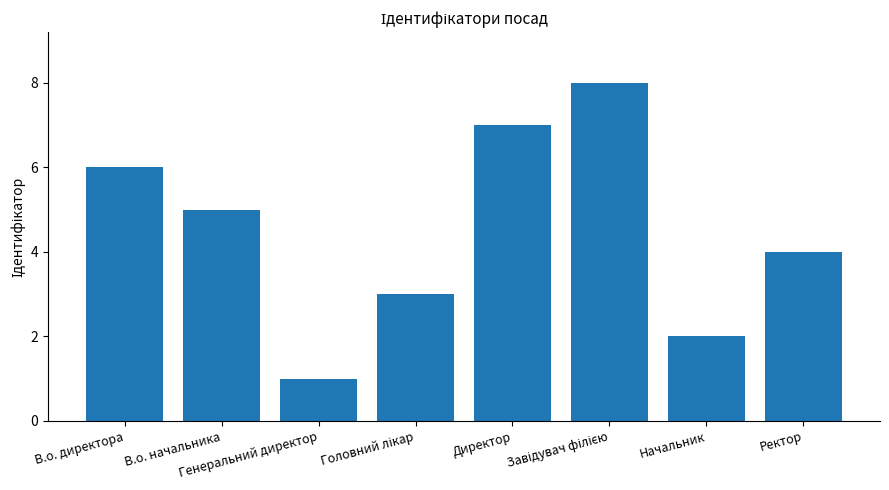

What is the sum of all values?

36